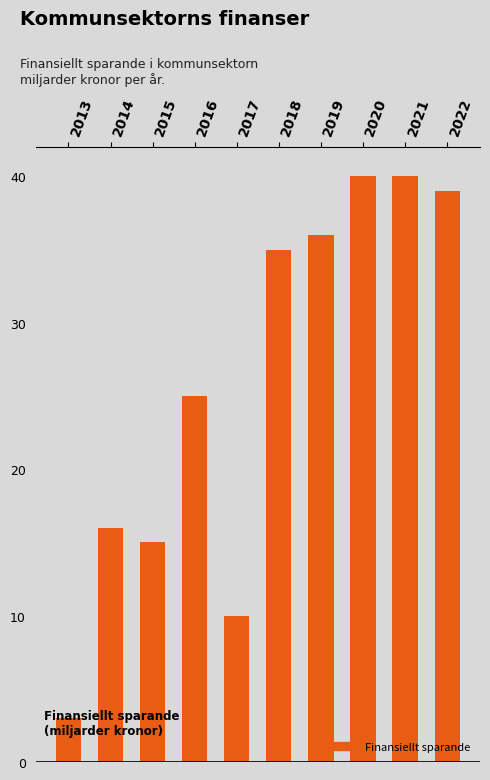

At which label does the data first exceed -25?

2013